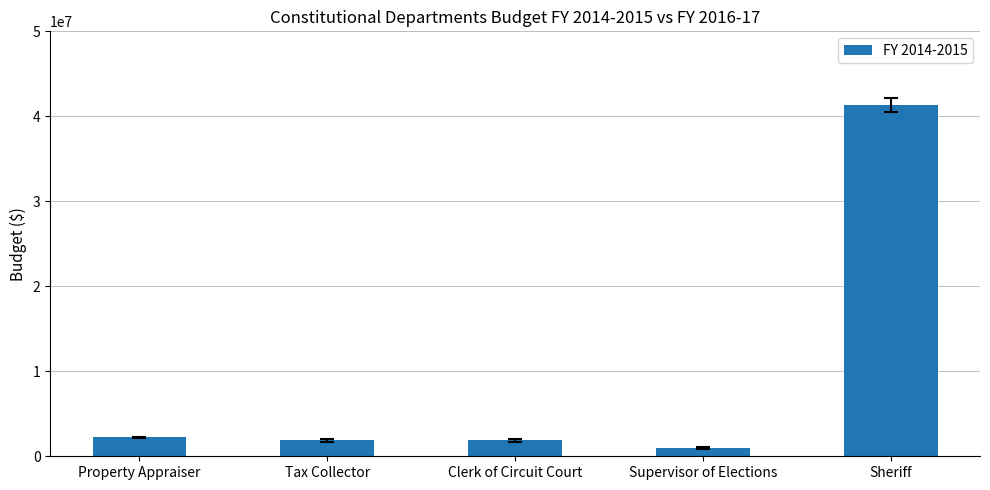

What is the sum of all values?

48301098